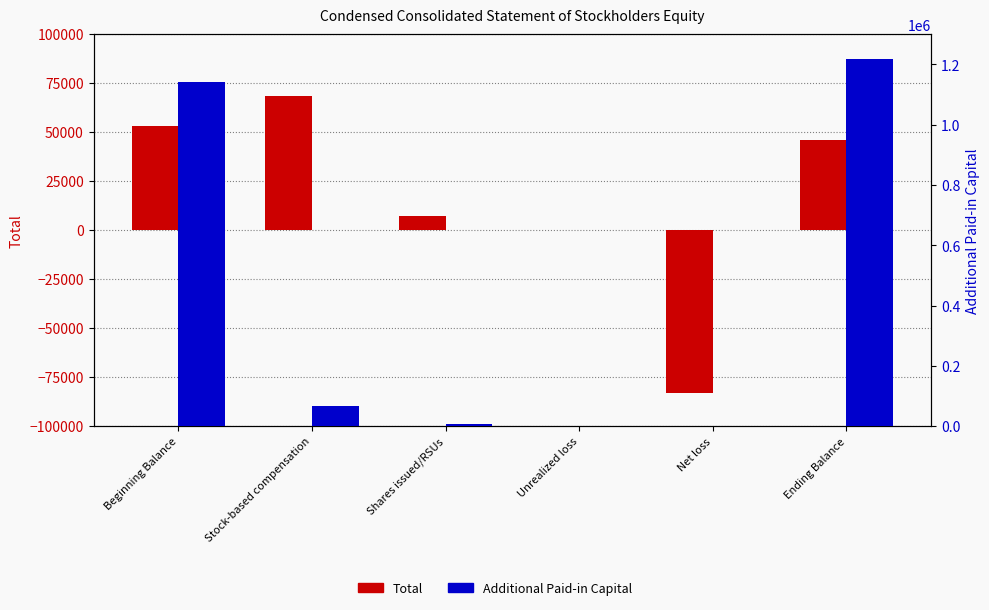

The Total series shows 53302 at Beginning Balance. True or false?

True